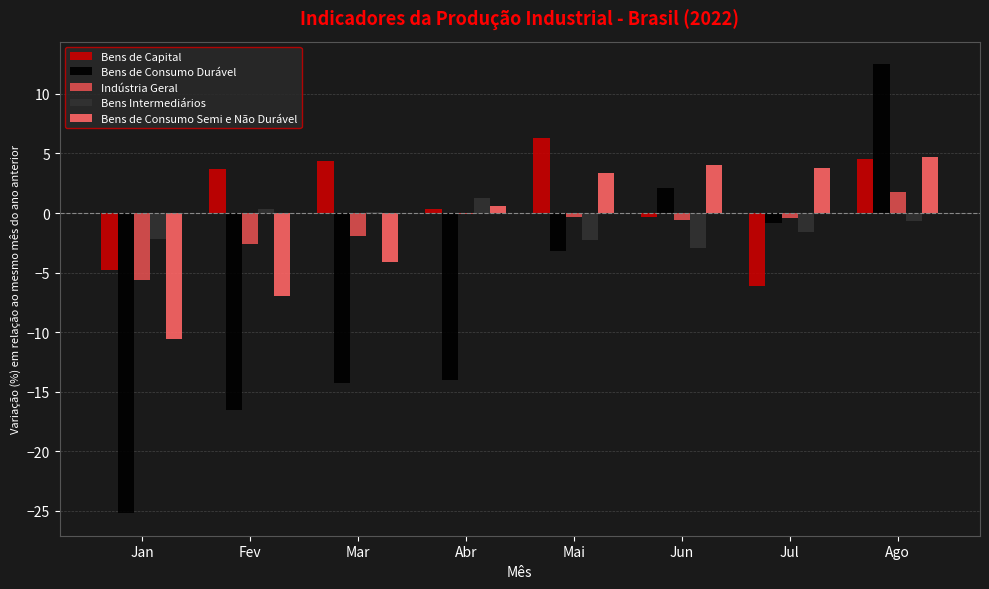

What value does the Bens de Capital series have at Jan?

-4.8